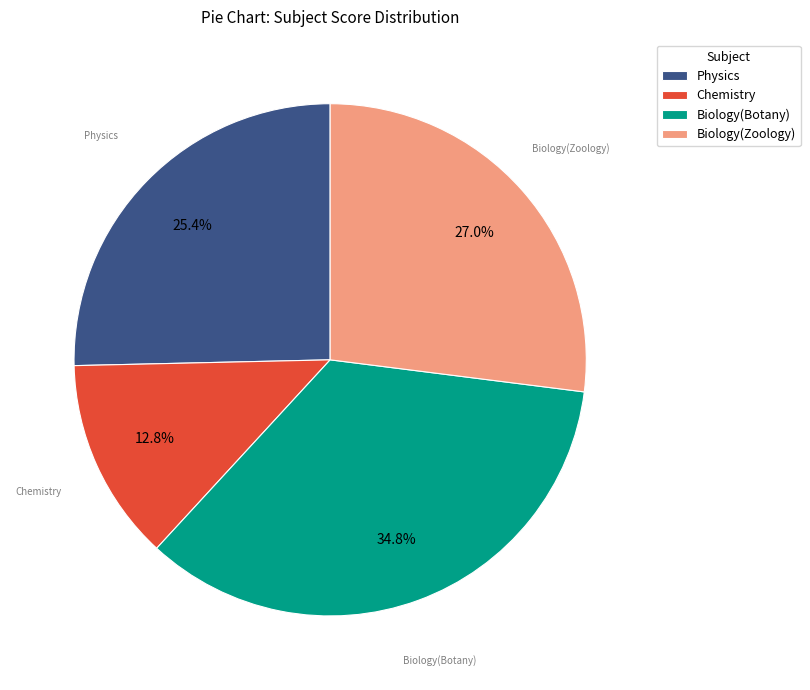

Which has a higher value, Biology(Botany) or Physics?

Biology(Botany)